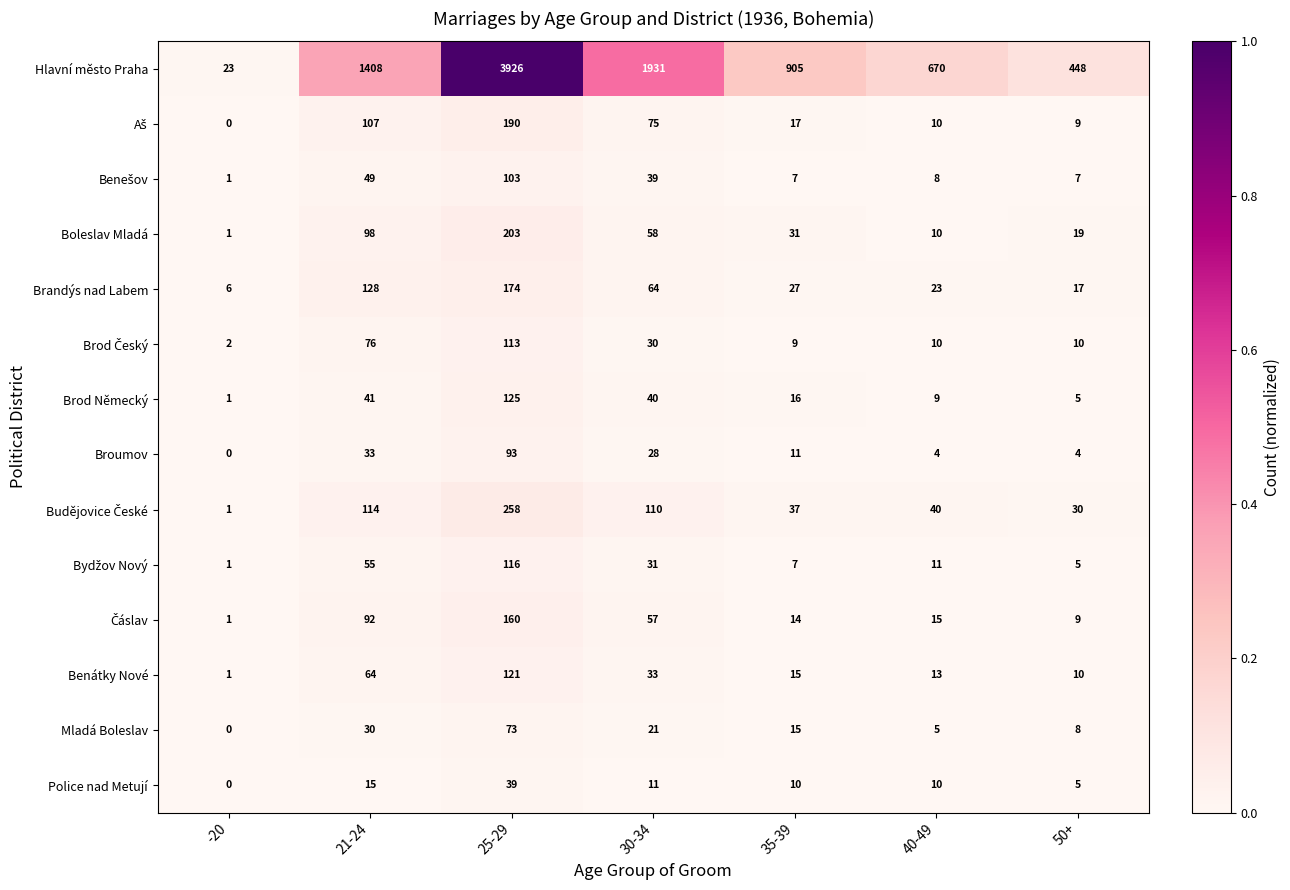

What value does the Benátky Nové series have at 35-39?

15